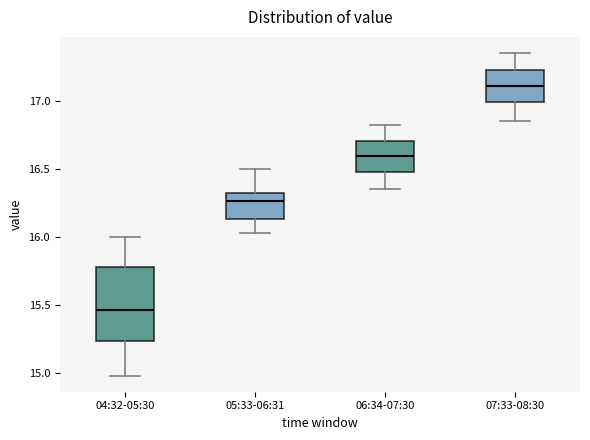

Where does the median line of the box for 04:32-05:30 sit on the y-axis? The values are not printed on the chart, so give them approximately, as read against the axis.

15.45